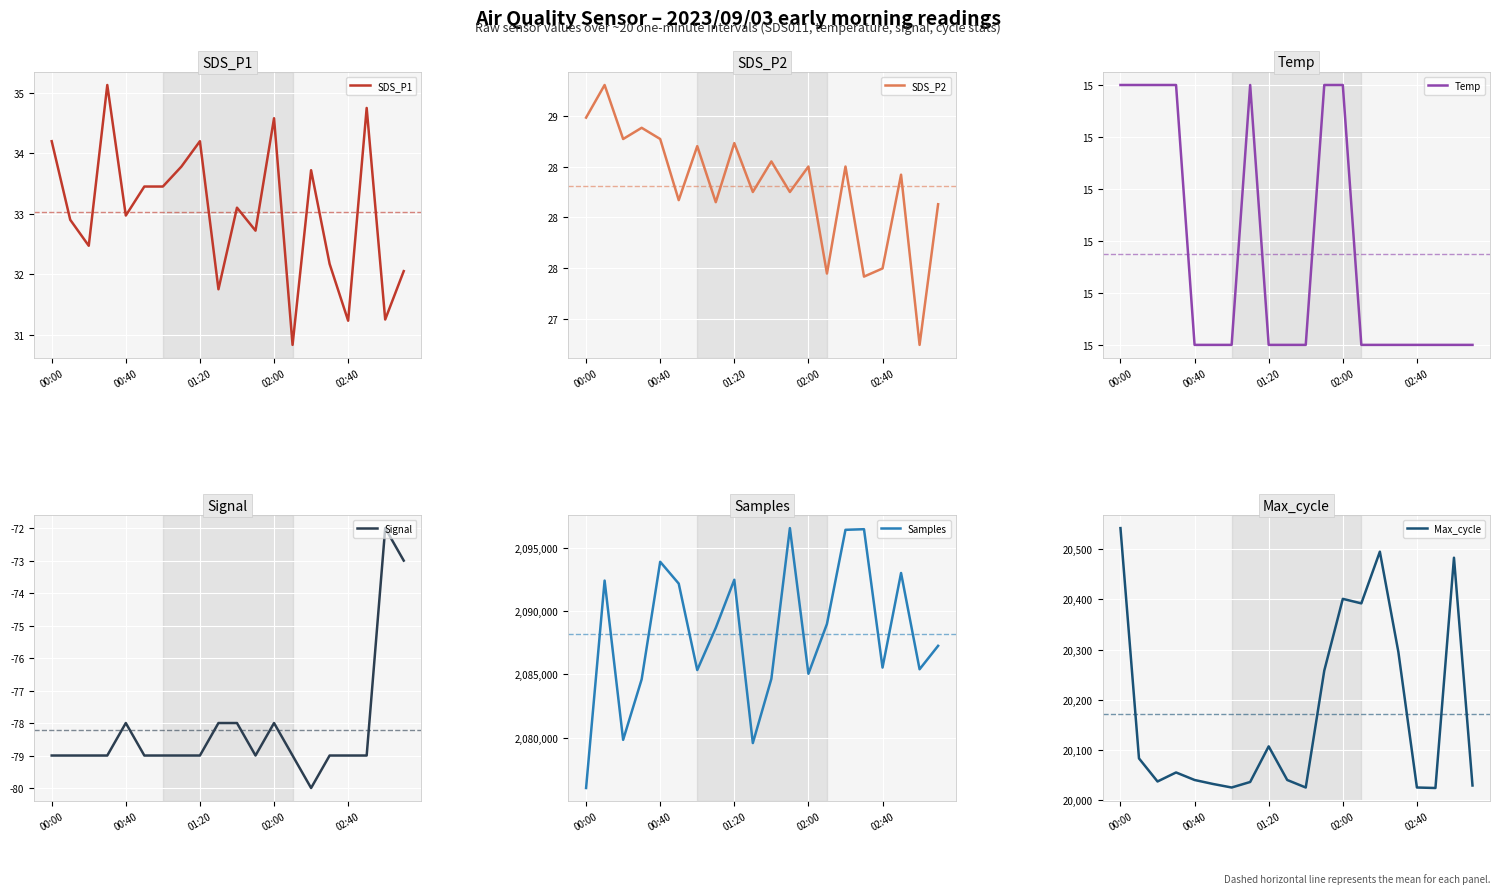

The Samples series shows 3419313 at 02:00. True or false?

False